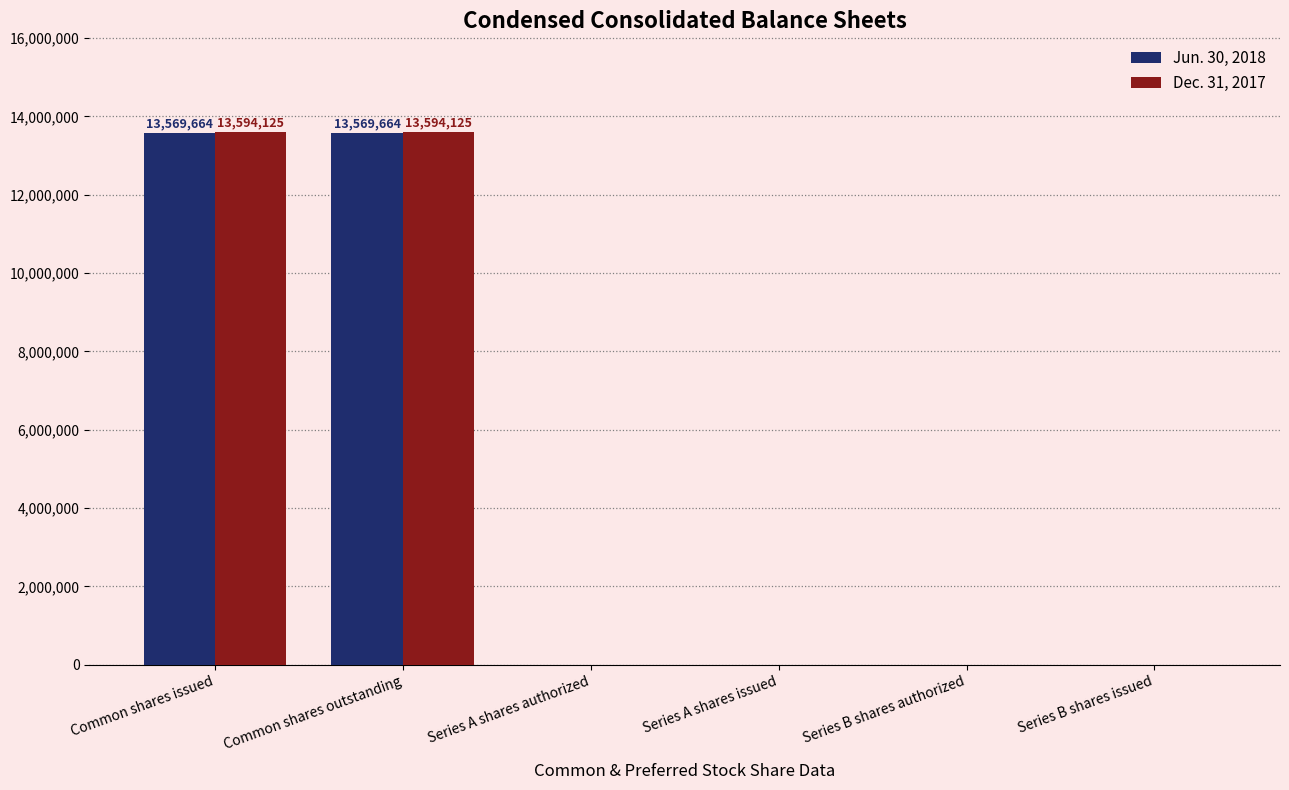

The value of Dec. 31, 2017 at Common shares issued is 17954466. True or false?

False